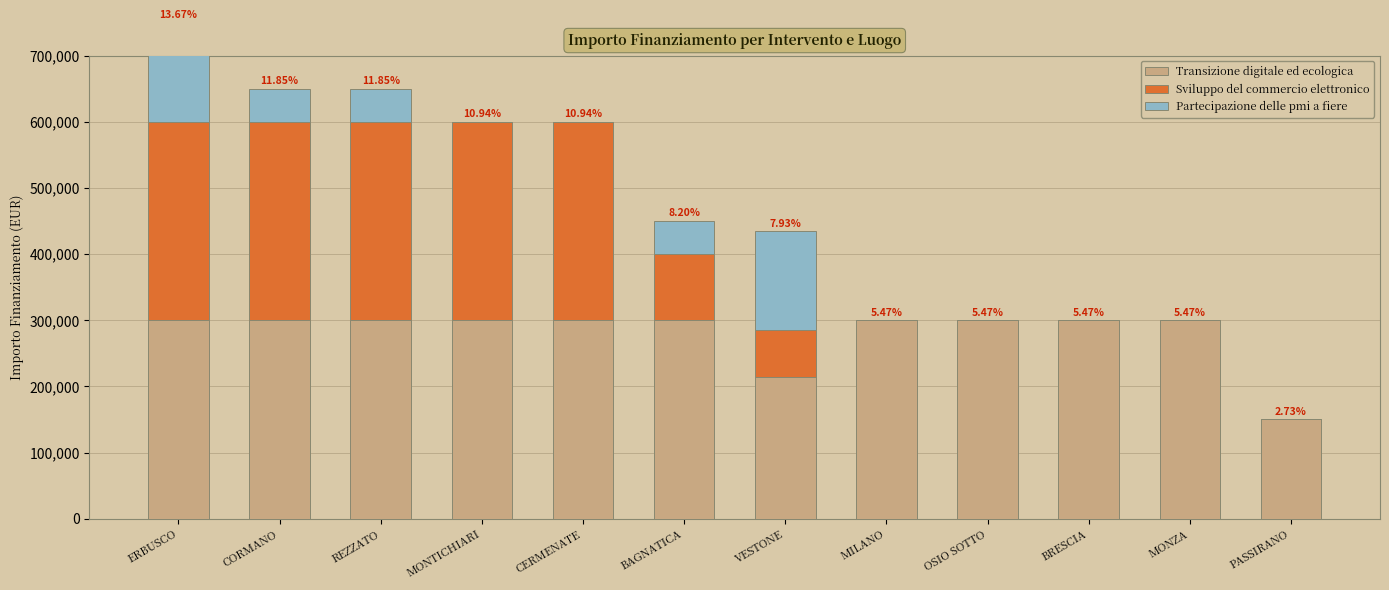

Reading left to right, list all the values displayed in this chart.

Transizione digitale ed ecologica: ERBUSCO=300000	CORMANO=300000	REZZATO=300000	MONTICHIARI=300000	CERMENATE=300000	BAGNATICA=300000	VESTONE=214800	MILANO=300000	OSIO SOTTO=300000	BRESCIA=300000	MONZA=300000	PASSIRANO=150000
Sviluppo del commercio elettronico: ERBUSCO=300000	CORMANO=300000	REZZATO=300000	MONTICHIARI=300000	CERMENATE=300000	BAGNATICA=100000	VESTONE=70000	MILANO=0	OSIO SOTTO=0	BRESCIA=0	MONZA=0	PASSIRANO=0
Partecipazione delle pmi a fiere: ERBUSCO=150000	CORMANO=50000	REZZATO=50000	MONTICHIARI=0	CERMENATE=0	BAGNATICA=50000	VESTONE=150000	MILANO=0	OSIO SOTTO=0	BRESCIA=0	MONZA=0	PASSIRANO=0